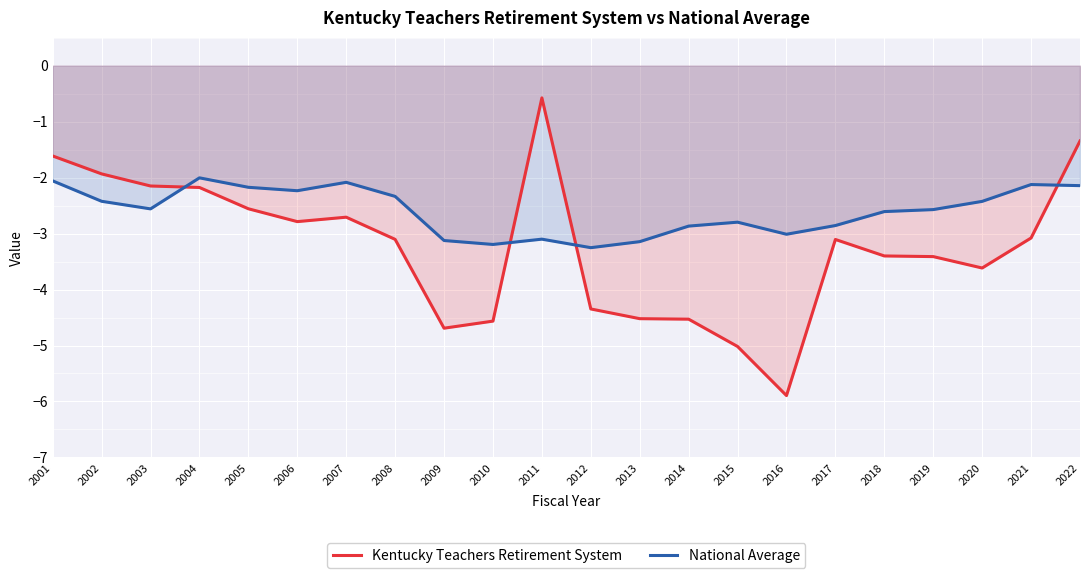

How many lines are shown in the chart?

2